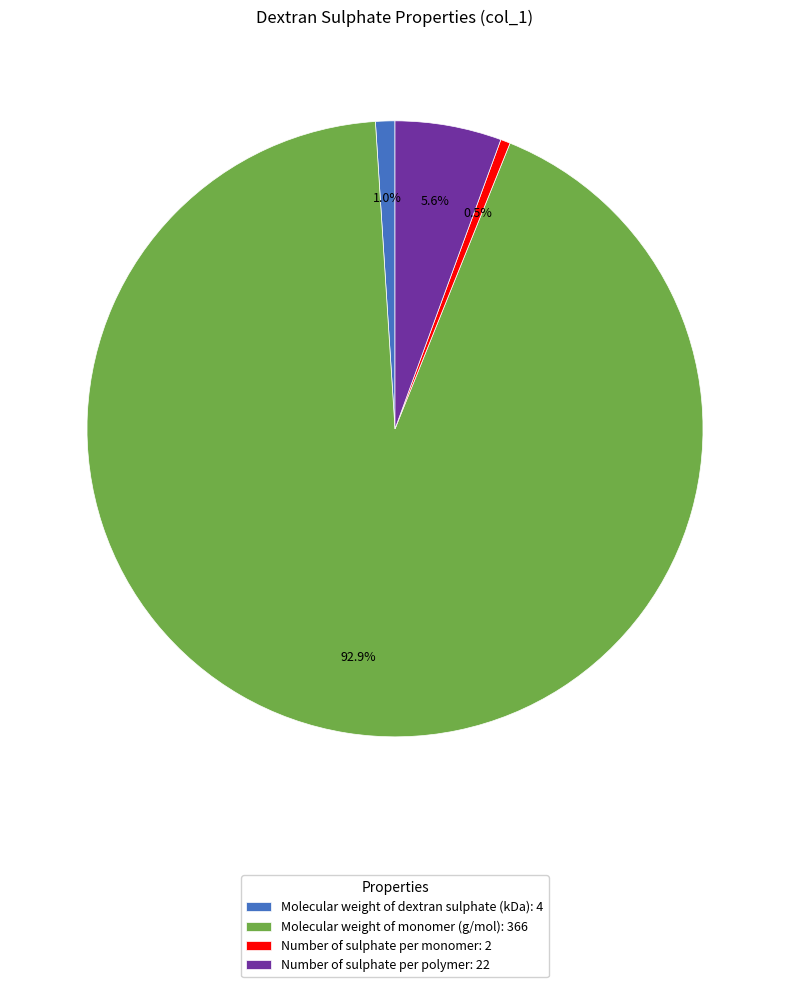

Approximately how many times larger is the value at Molecular weight of monomer (g/mol) compared to Number of sulphate per monomer?

183.0